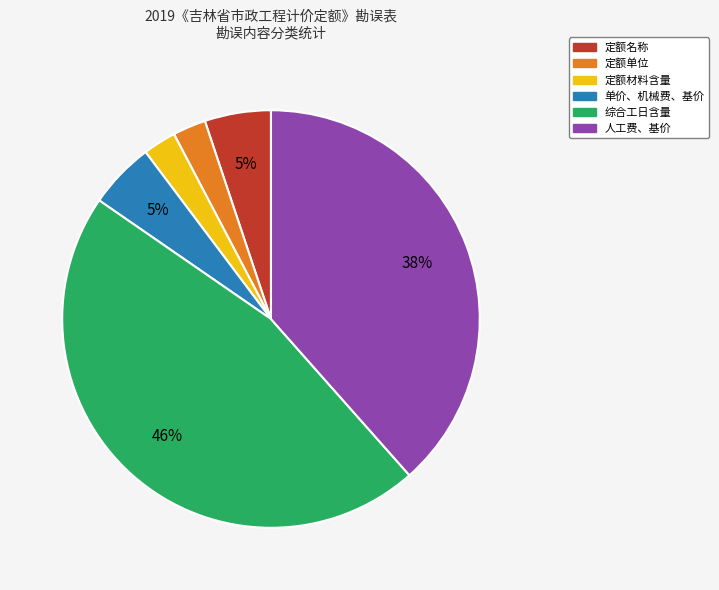

Is there a majority slice in this chart?

No